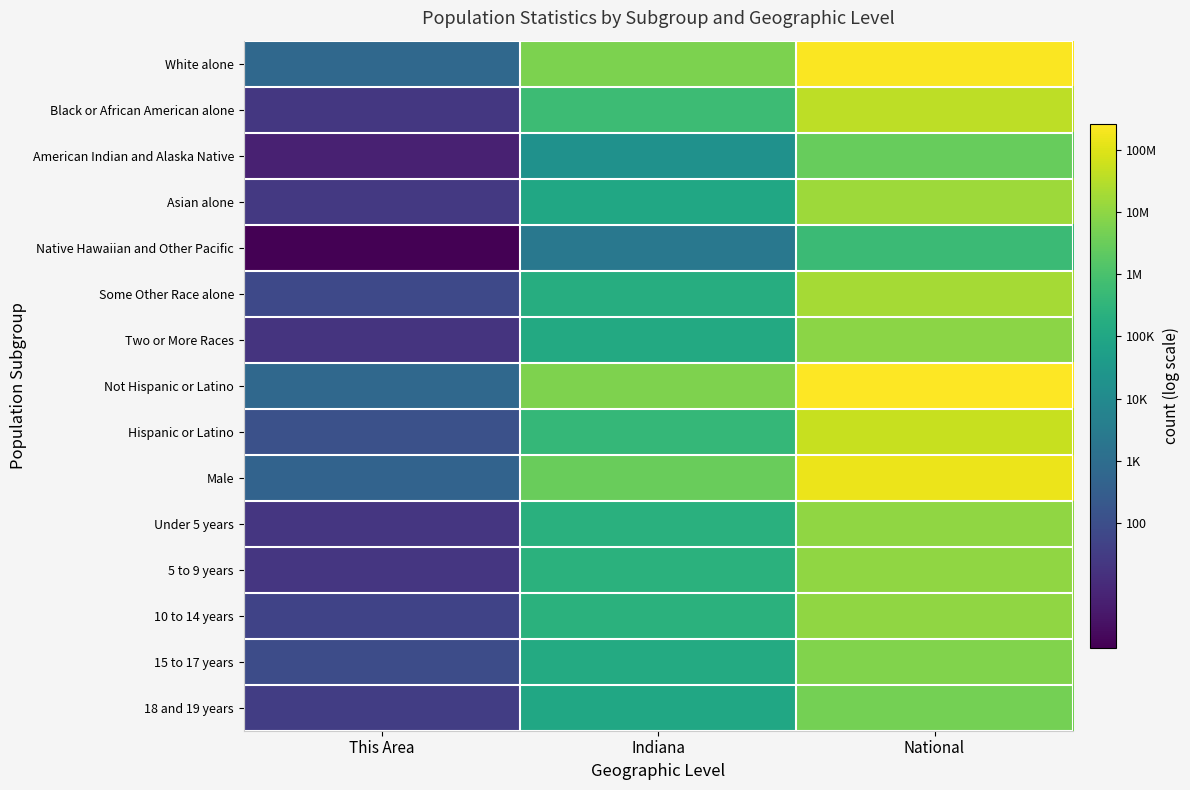

At how many categories does at least one series exceed 12?

2